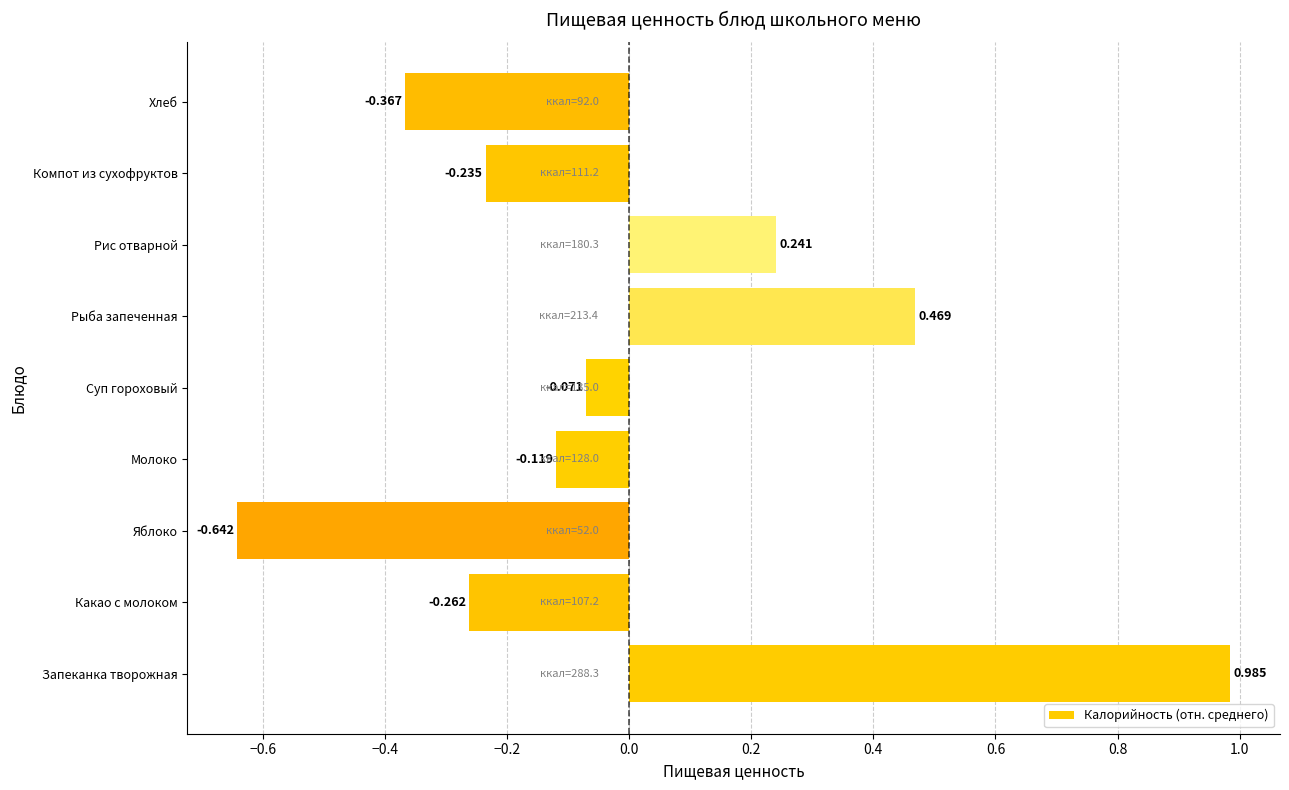

Which category has the highest value across all series?

Запеканка творожная